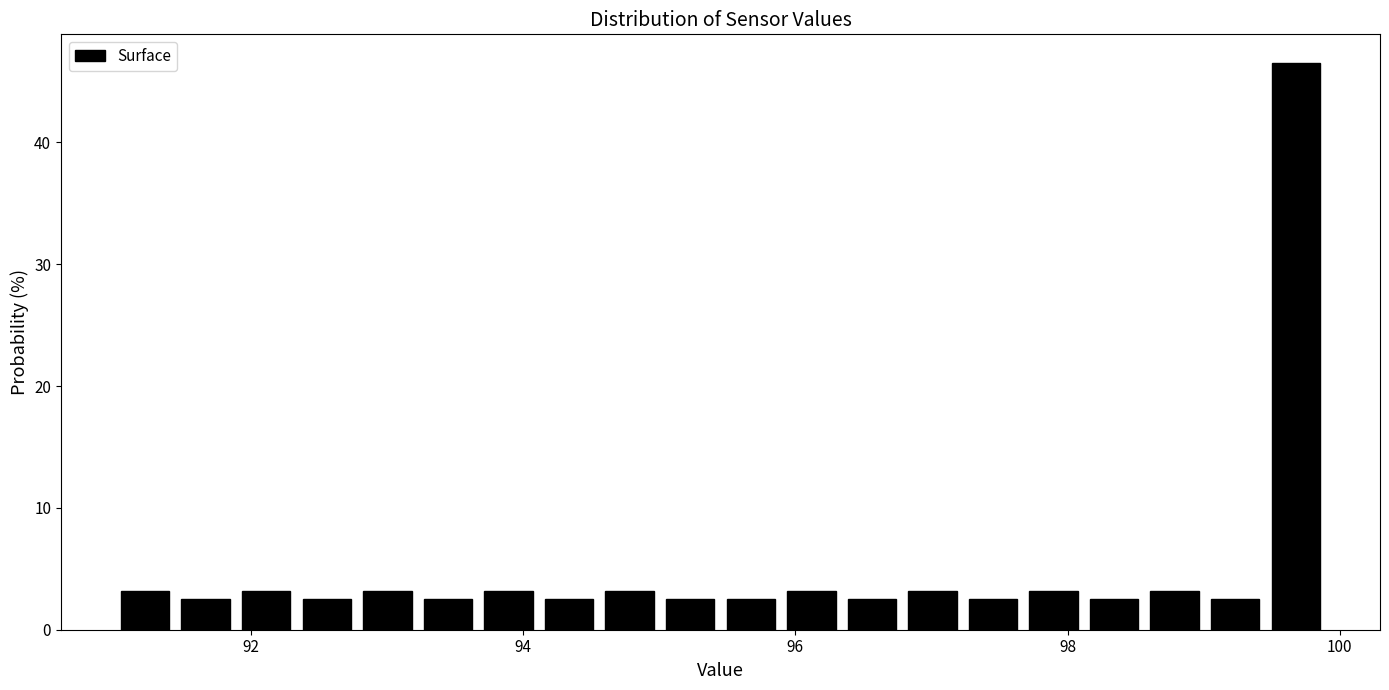

Around what value on the x-axis is the tallest bar? Give the approximate position of its centre, as read against the axis.

99.6